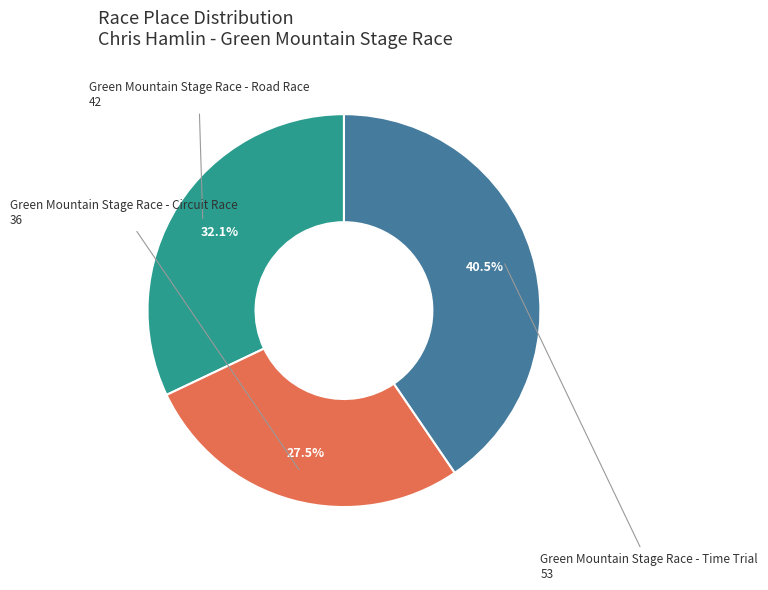

Is there any slice that represents more than half of the pie?

No